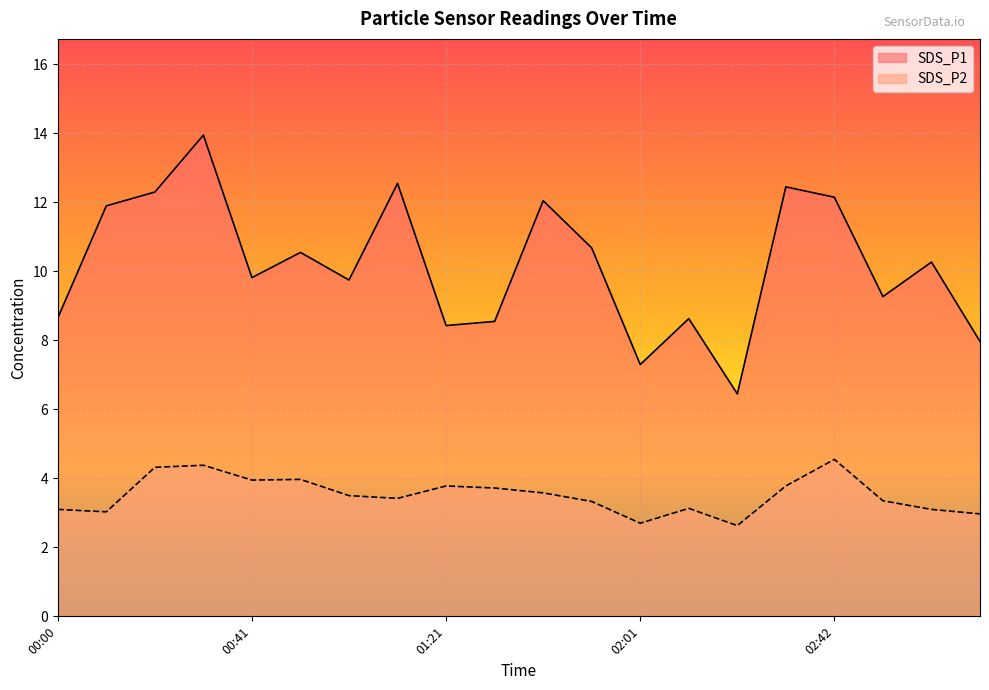

True or false: SDS_P2 has a value of 1.3 at 00:41.

False